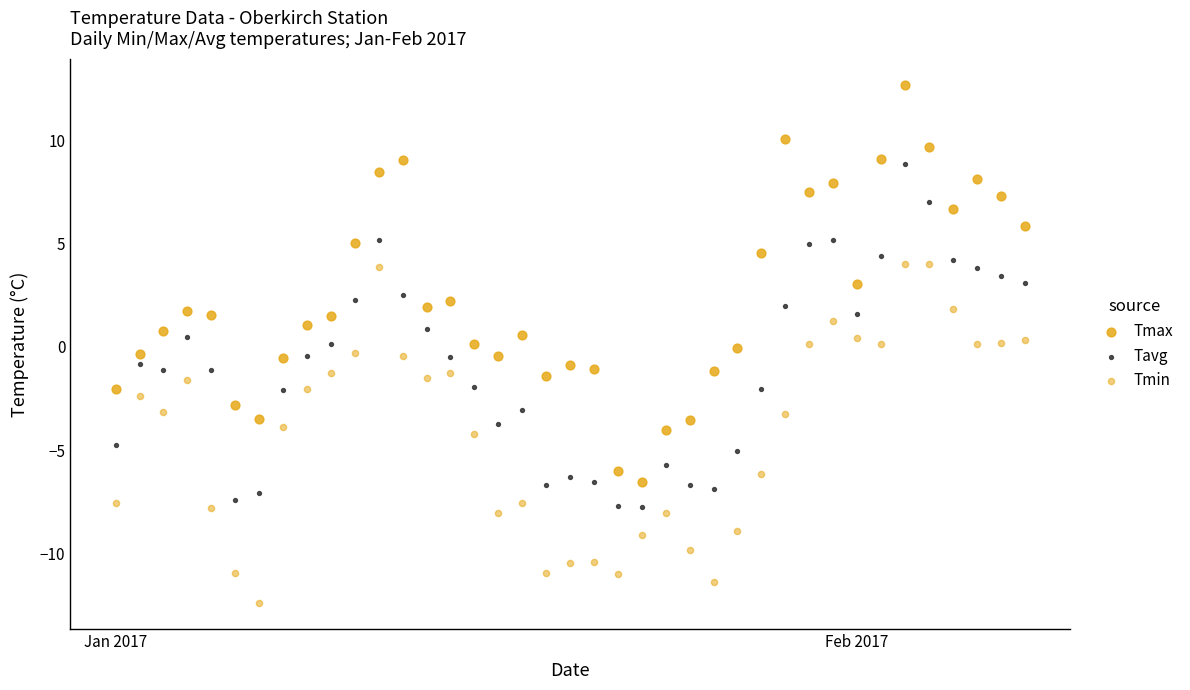

Count the number of points in this scatter plot.

117